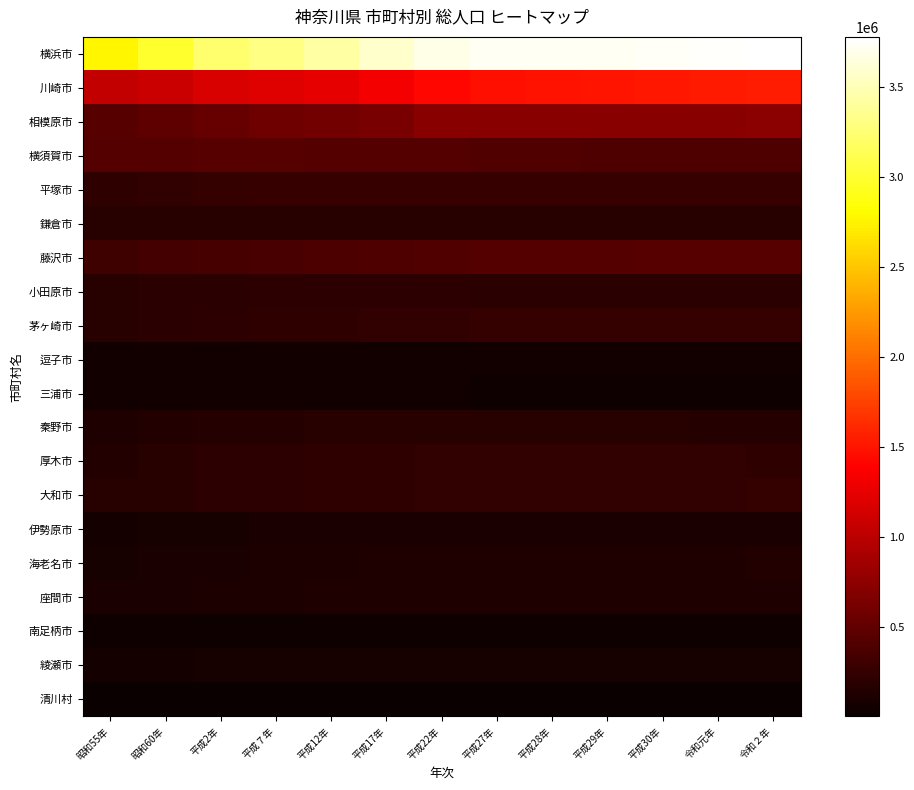

At 平成22年, list the series in order from largest to smallest.

横浜市, 川崎市, 相模原市, 横須賀市, 藤沢市, 平塚市, 茅ヶ崎市, 大和市, 厚木市, 小田原市, 鎌倉市, 秦野市, 座間市, 海老名市, 伊勢原市, 綾瀬市, 逗子市, 三浦市, 南足柄市, 清川村